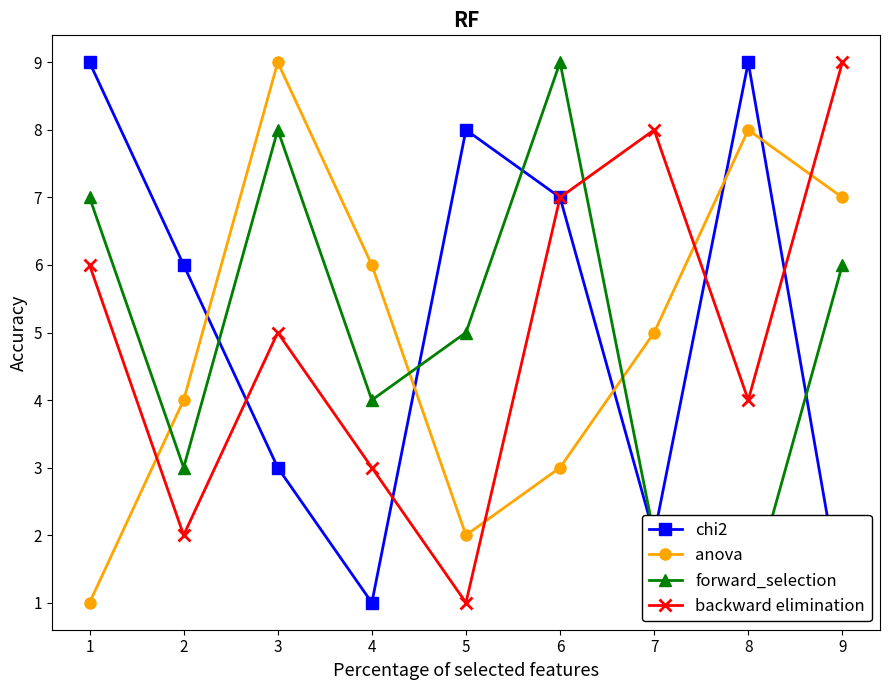

After their last crossing, which series has the higher values: forward_selection or backward elimination?

backward elimination